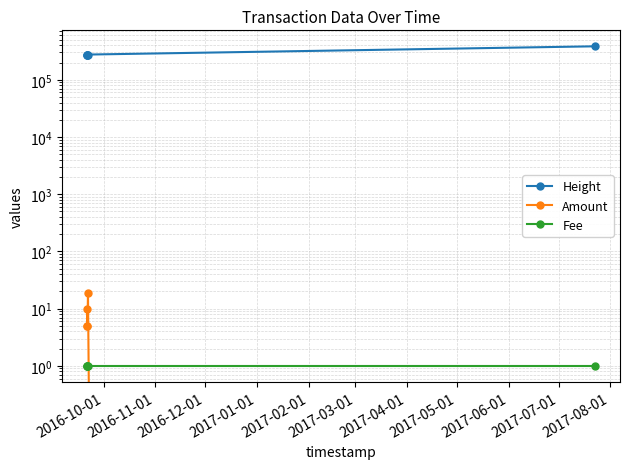

How many lines are shown in the chart?

3